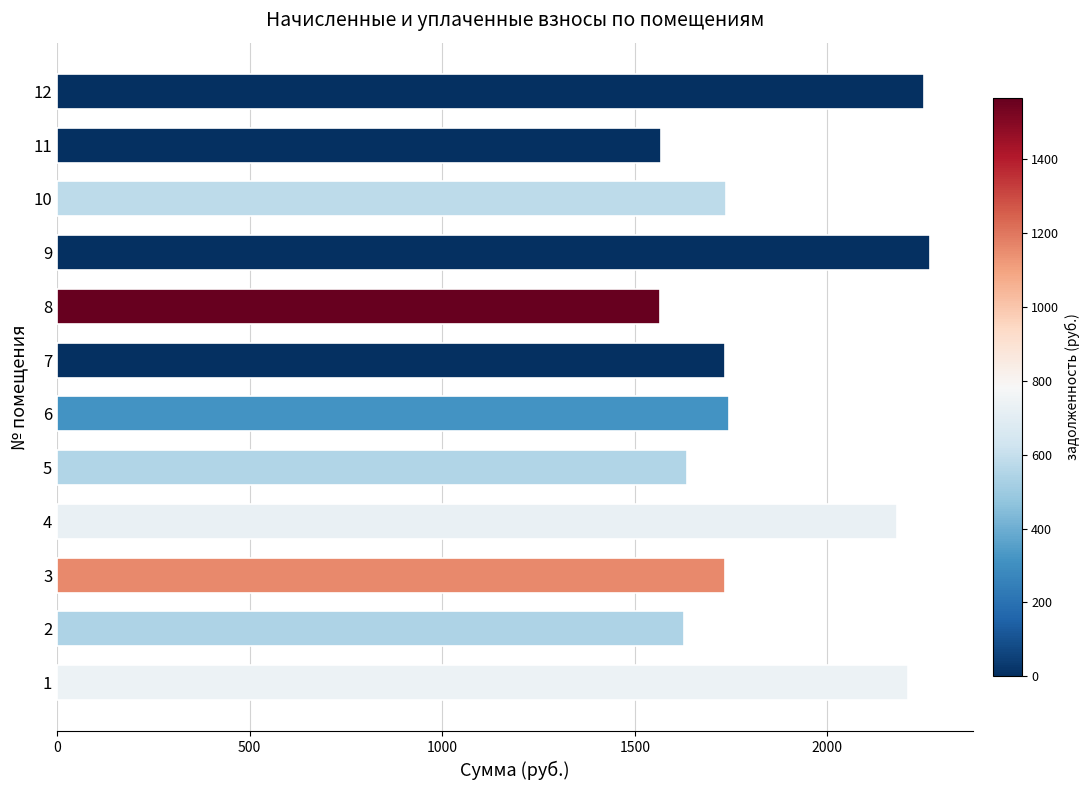

What is the average value?

1854.7